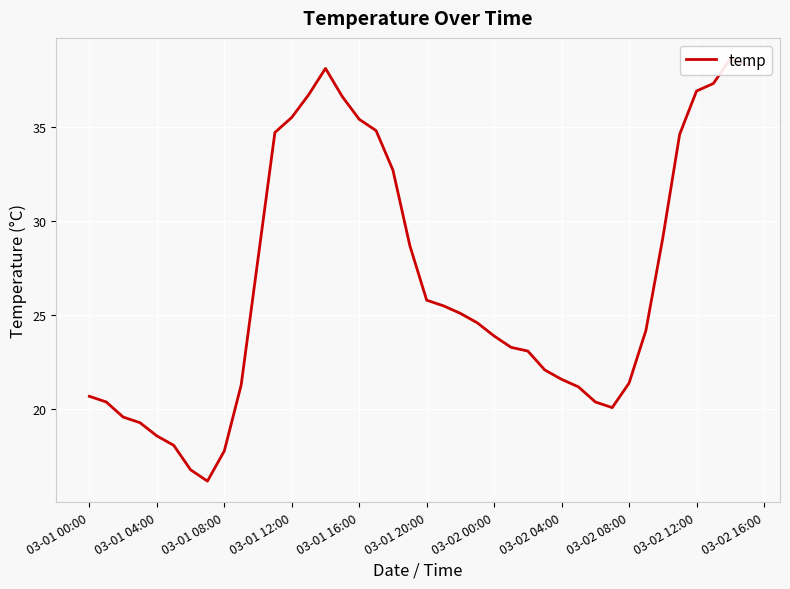

Reading right to left, what are all the values shown in this chart?

38.3	38.6	37.3	36.9	34.6	29.1	24.2	21.4	20.1	20.4	21.2	21.6	22.1	23.1	23.3	23.9	24.6	25.1	25.5	25.8	28.7	32.7	34.8	35.4	36.6	38.1	36.7	35.5	34.7	21.3	17.8	16.2	16.8	18.1	18.6	19.3	19.6	20.4	20.7